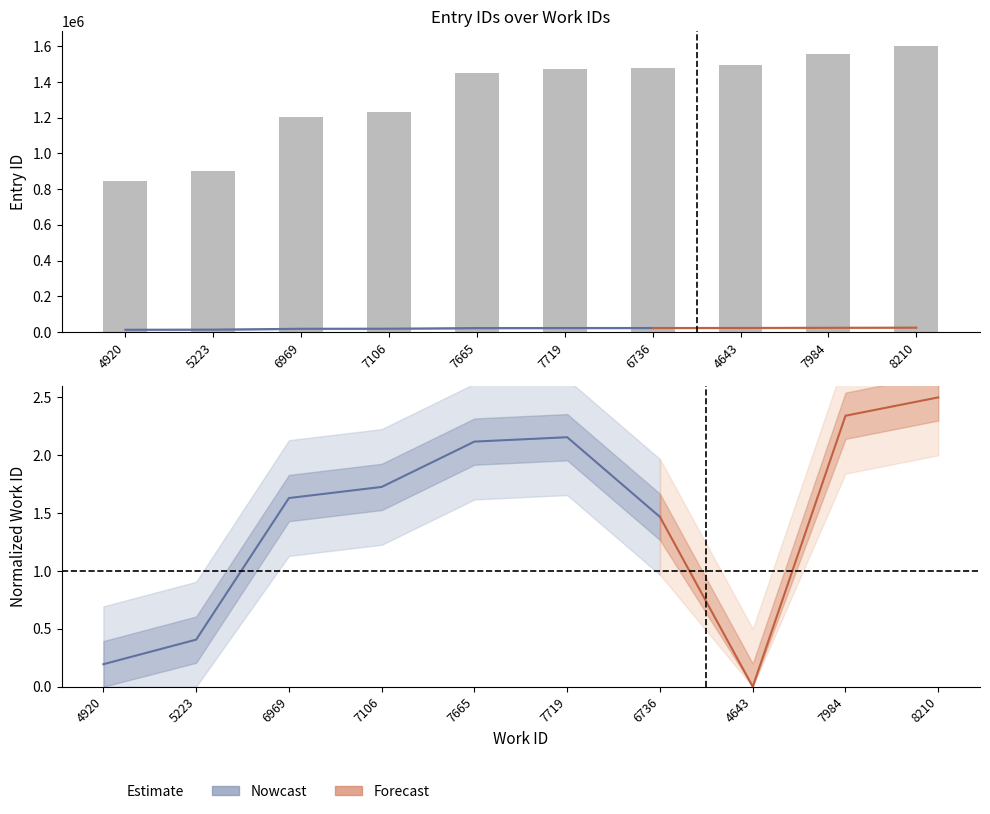

What is the change in value from 4920 to 5223?

+54272